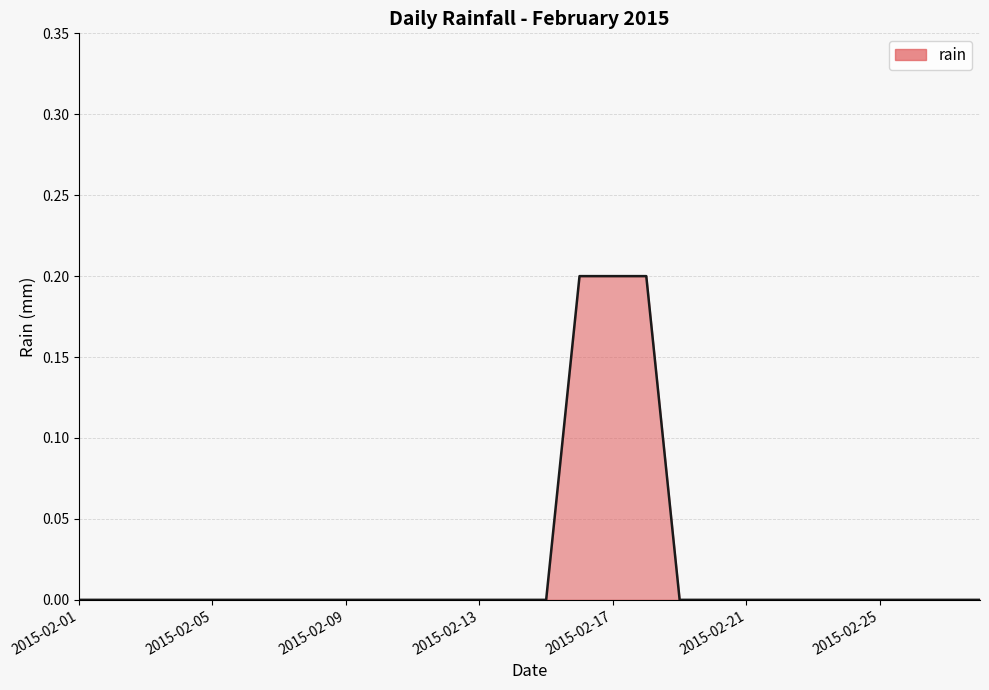

What is the sum of all values?

0.6